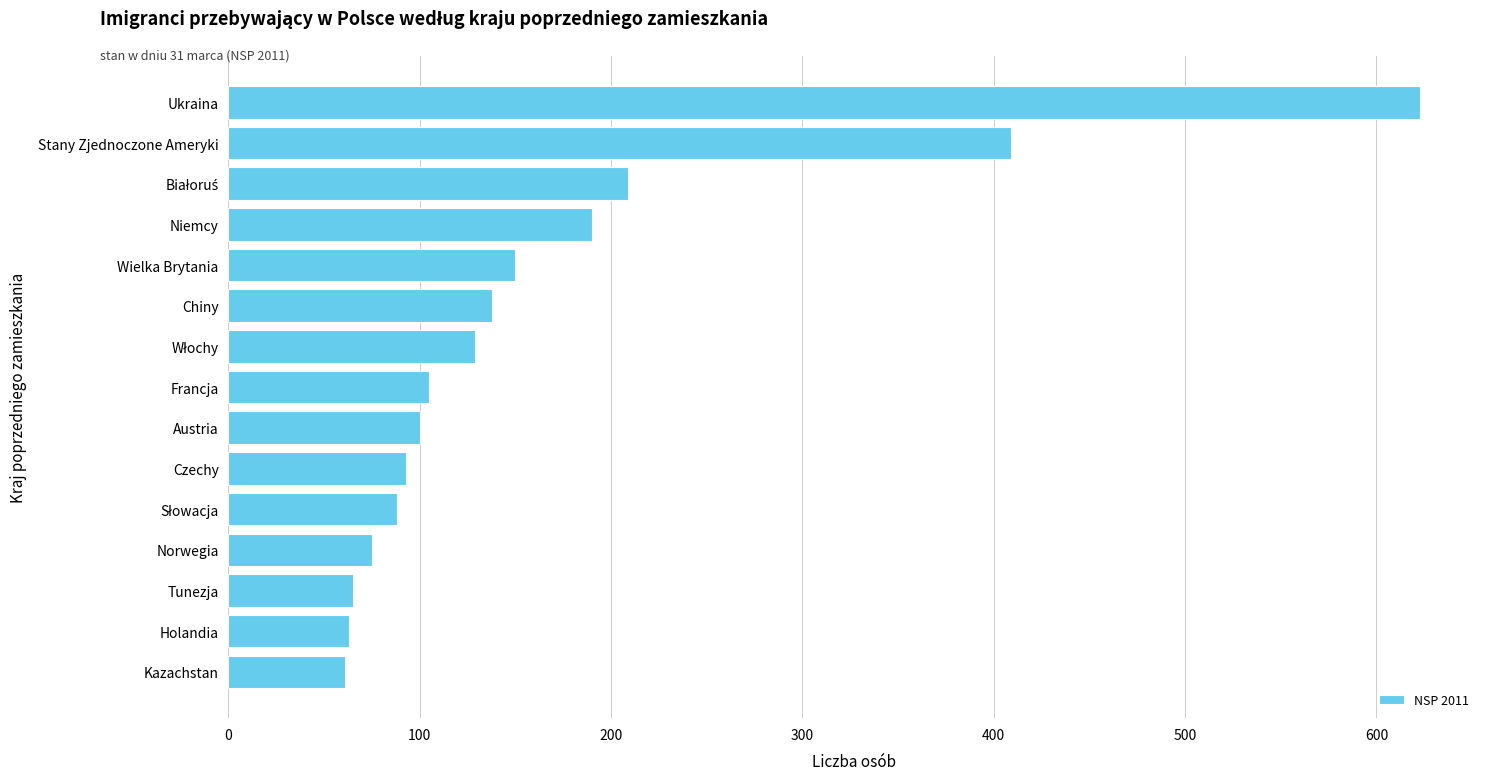

What is the smallest value displayed?

61